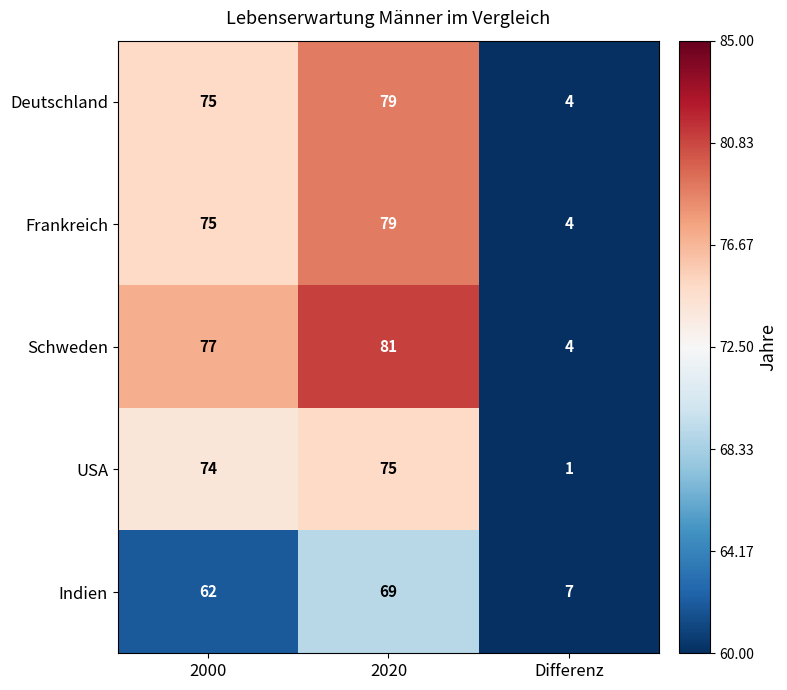

List the labels in order of USA value, smallest first.

Differenz, 2000, 2020